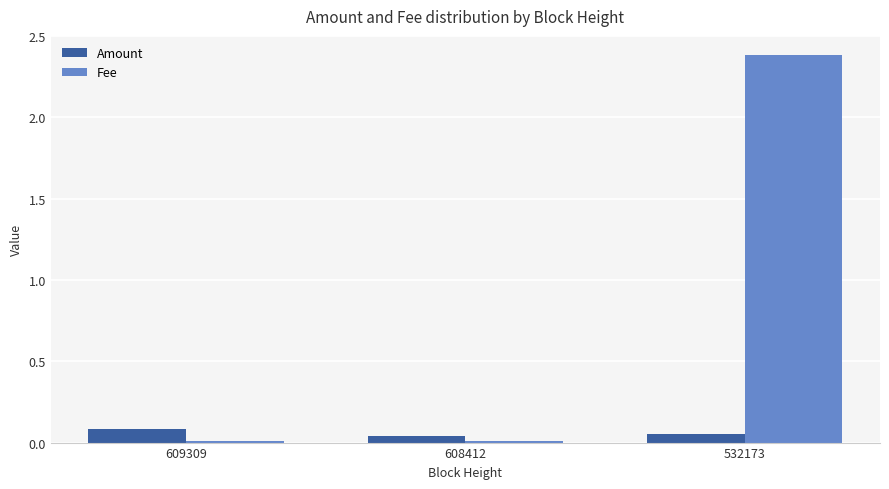

Is the value of Fee at 609309 greater than the value of Amount at 609309?

No